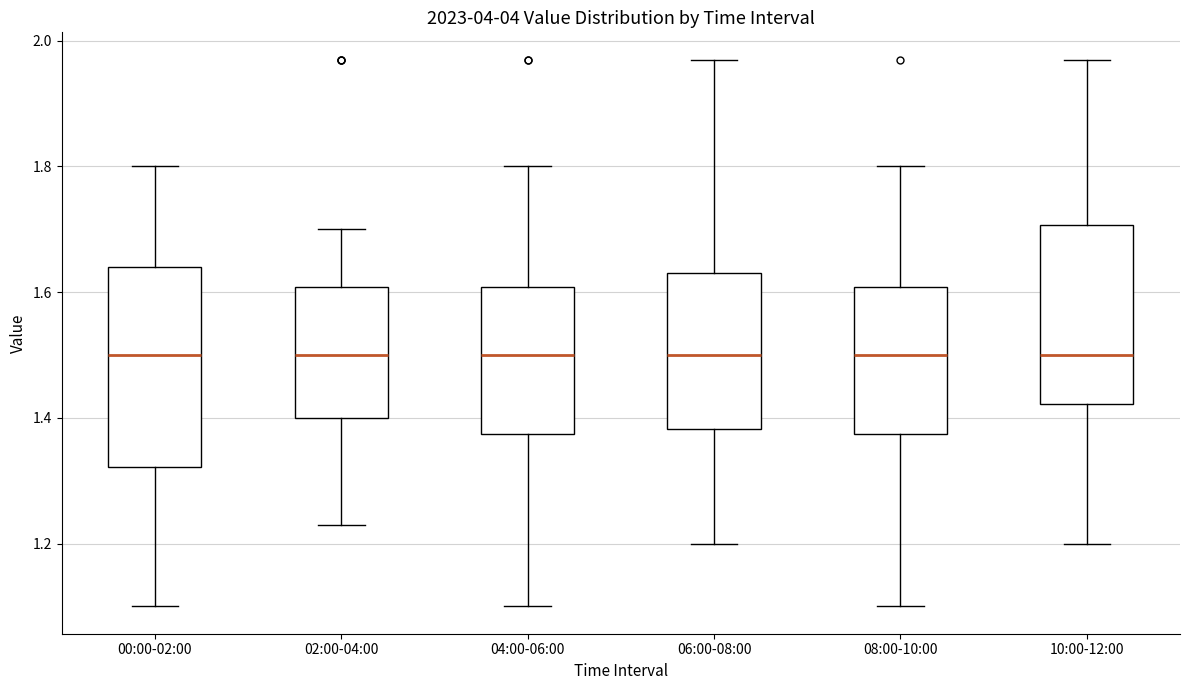

Where does the upper whisker of the box for 08:00-10:00 end on the y-axis? The values are not printed on the chart, so give them approximately, as read against the axis.

1.80